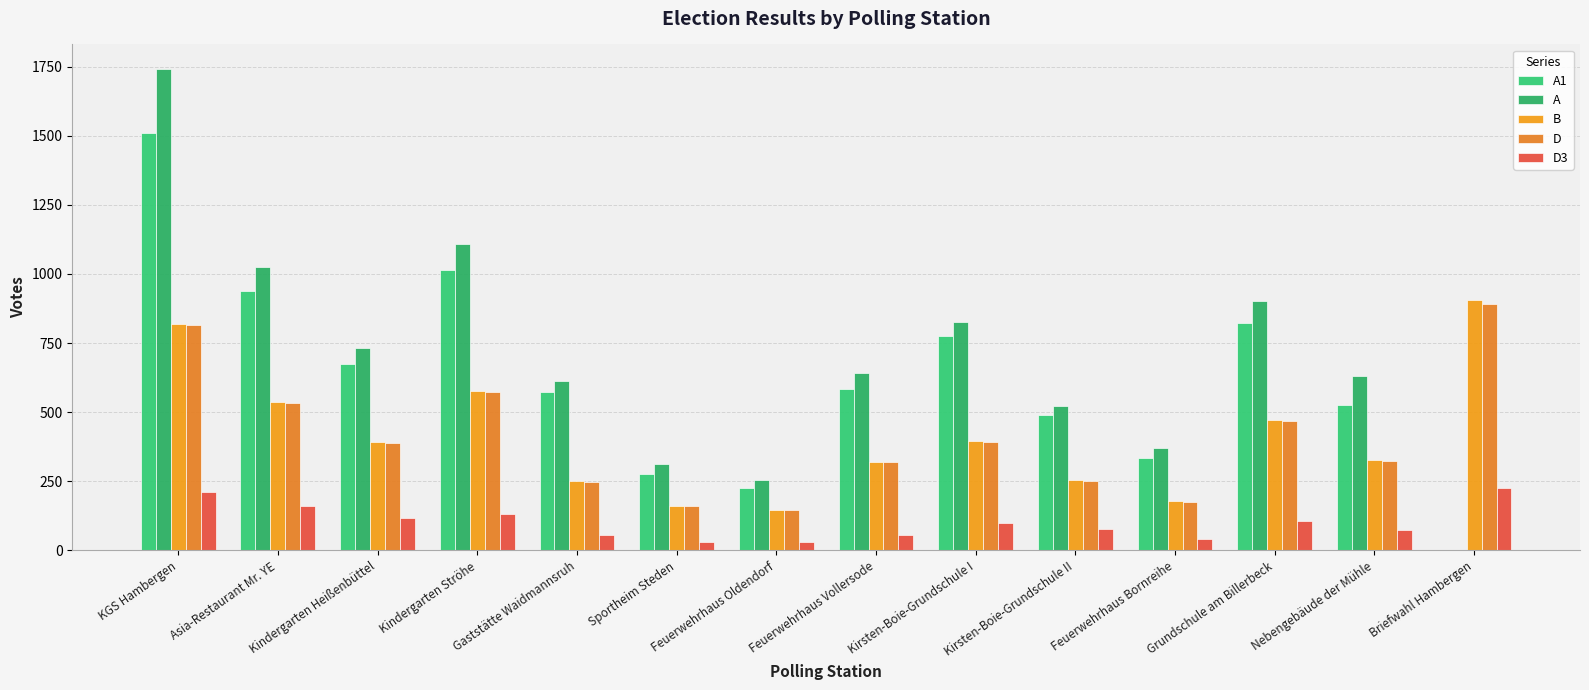

What are all the series names shown in the legend?

A1, A, B, D, D3